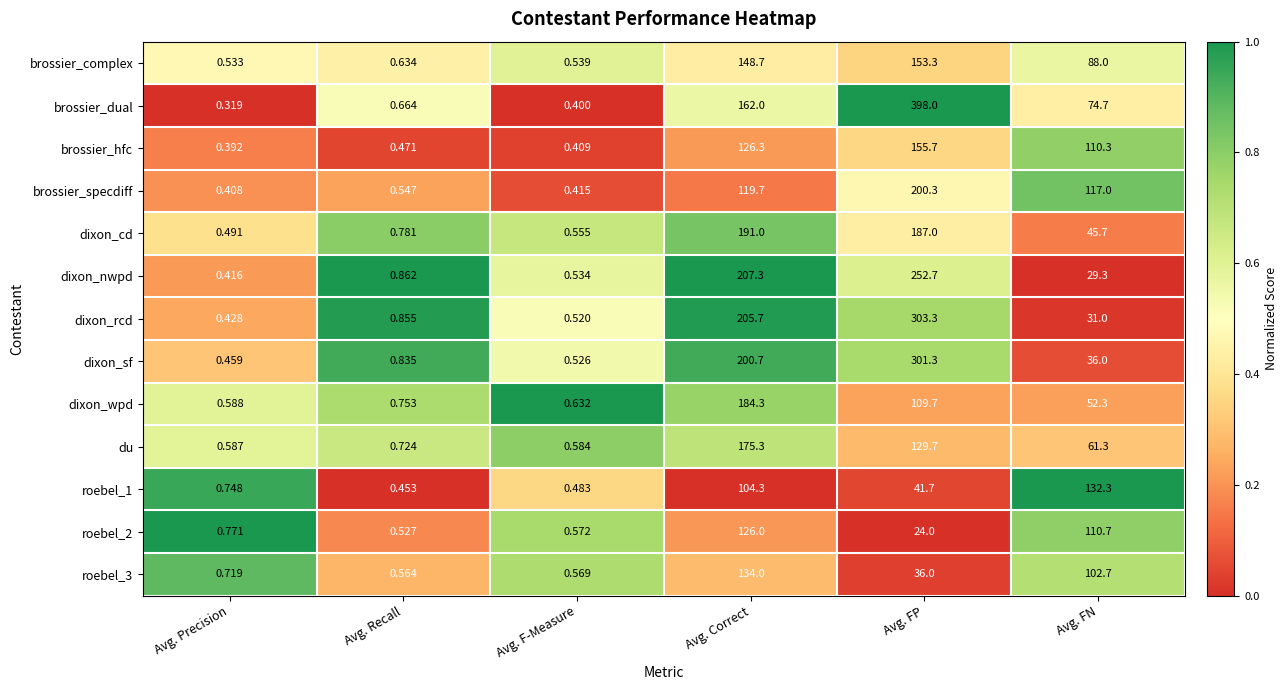

Which series has the largest range (max minus min)?

brossier_dual